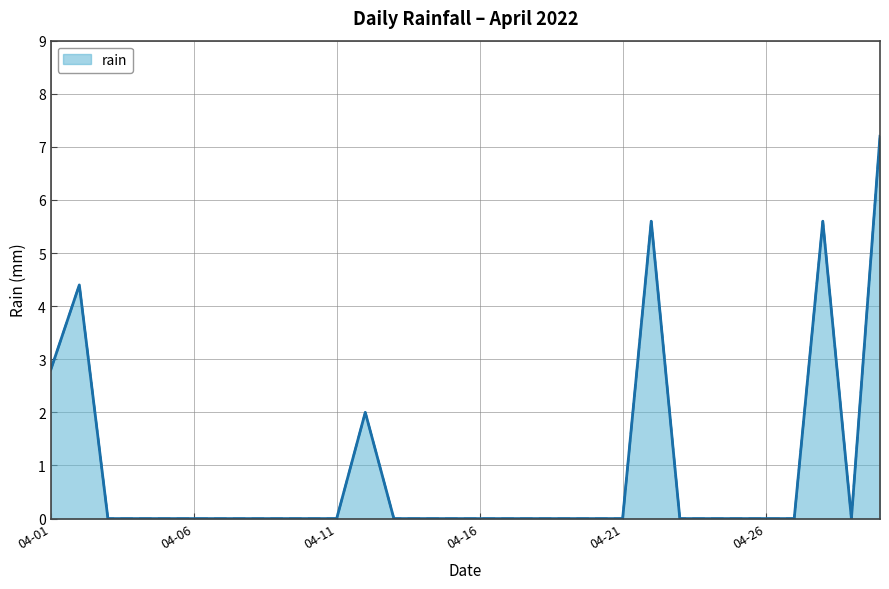

Does the chart display data point markers on the line(s)?

No